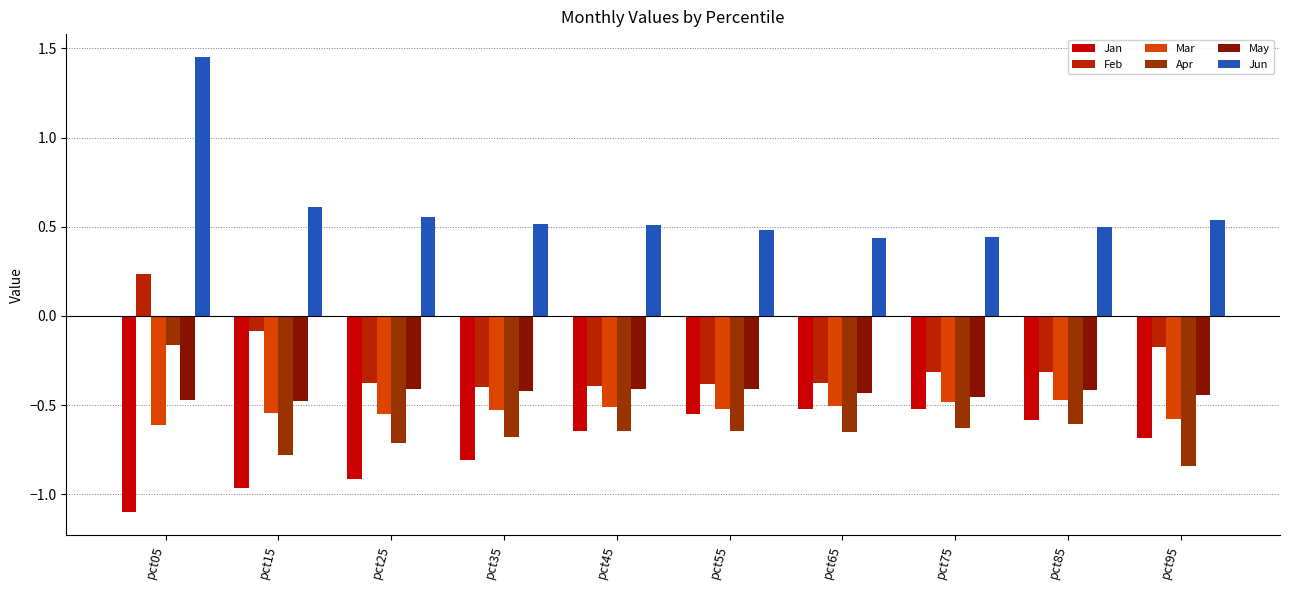

True or false: Jun has a value of 0.7 at pct55.

False